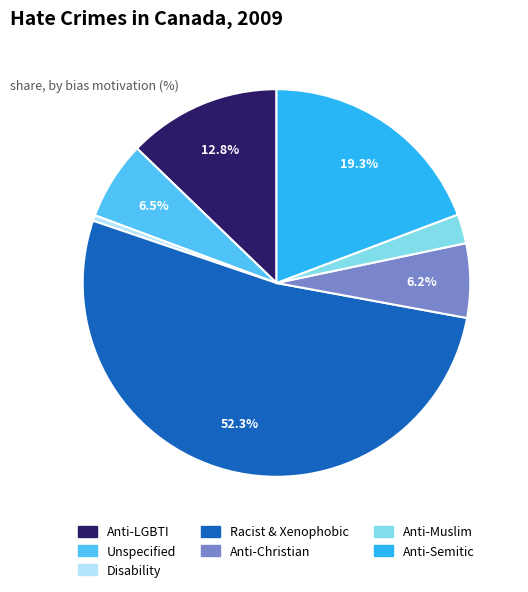

What is the smallest slice in the pie chart?

Disability hate crime